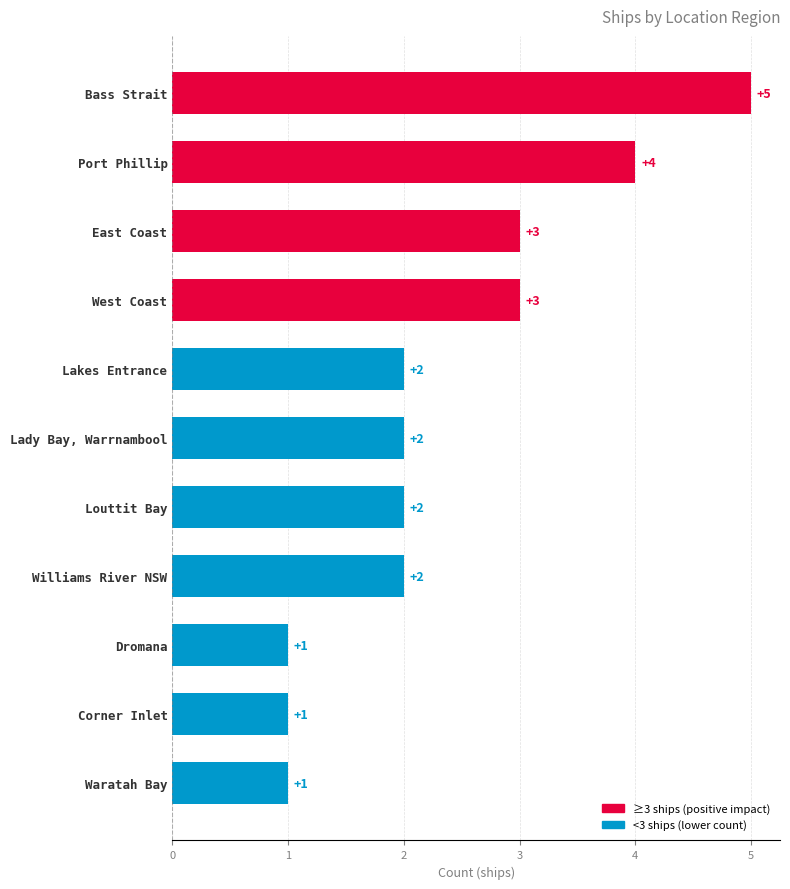

What is the average value?

2